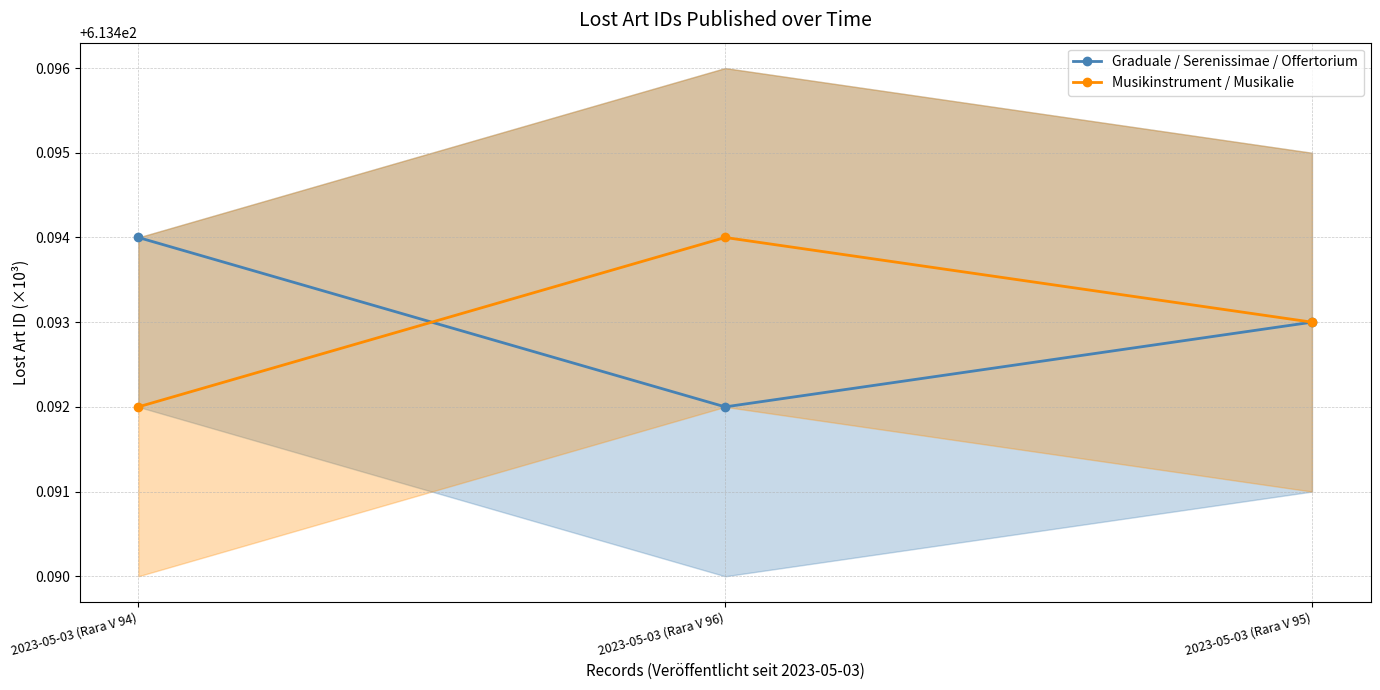

Does the chart have visible grid lines?

Yes